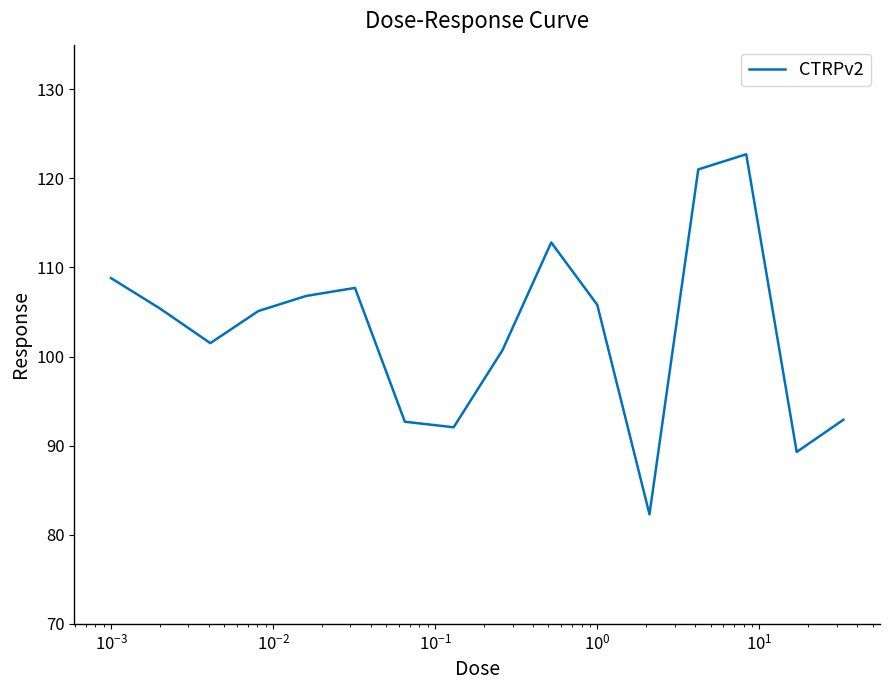

What is the minimum value shown in the chart?

82.3